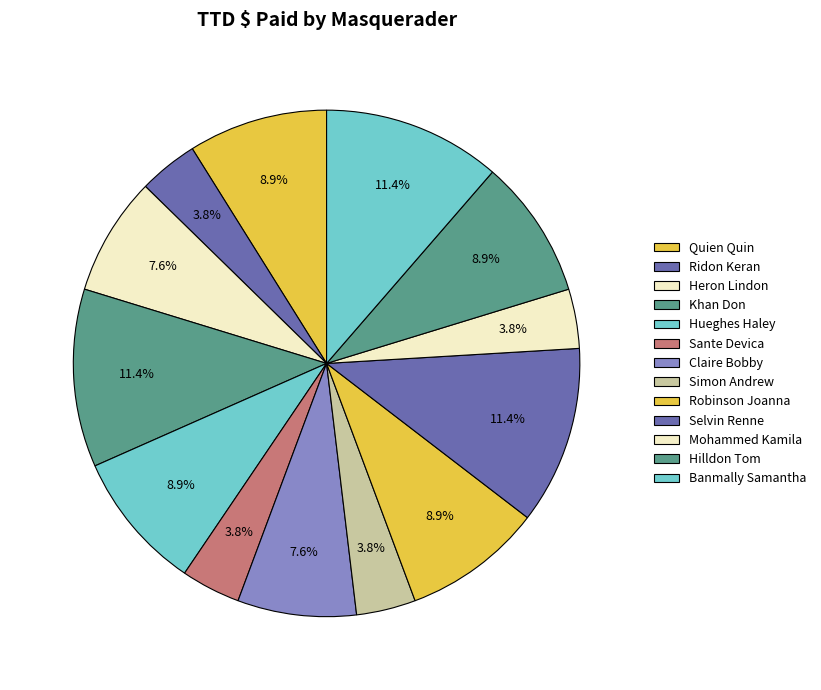

To the nearest percent, what is the combined percentage of Simon Andrew and Hueghes Haley?

13%